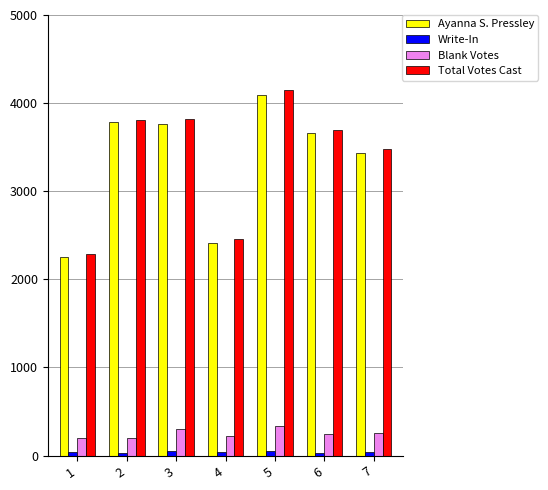

What is the value of the Total Votes Cast bar at the 1st from the left?

2293